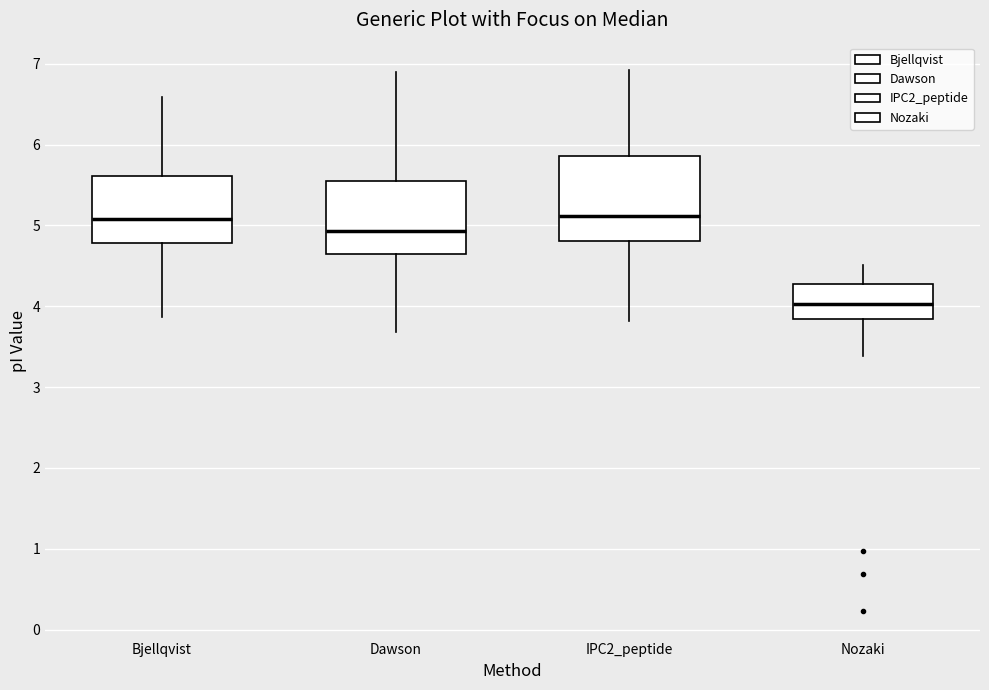

Reading left to right, transcribe this box plot: for each box, give where its median line is, the range the box spans, and where its two whiskers end, as read against the y-axis. The values are not printed on the chart, so give them approximately, as read against the axis.

Bjellqvist: median 5.1, box 4.8 to 5.6, whiskers 3.9 to 6.6
Dawson: median 4.9, box 4.6 to 5.5, whiskers 3.7 to 6.9
IPC2_peptide: median 5.1, box 4.8 to 5.9, whiskers 3.8 to 6.9
Nozaki: median 4.0, box 3.8 to 4.3, whiskers 3.4 to 4.5